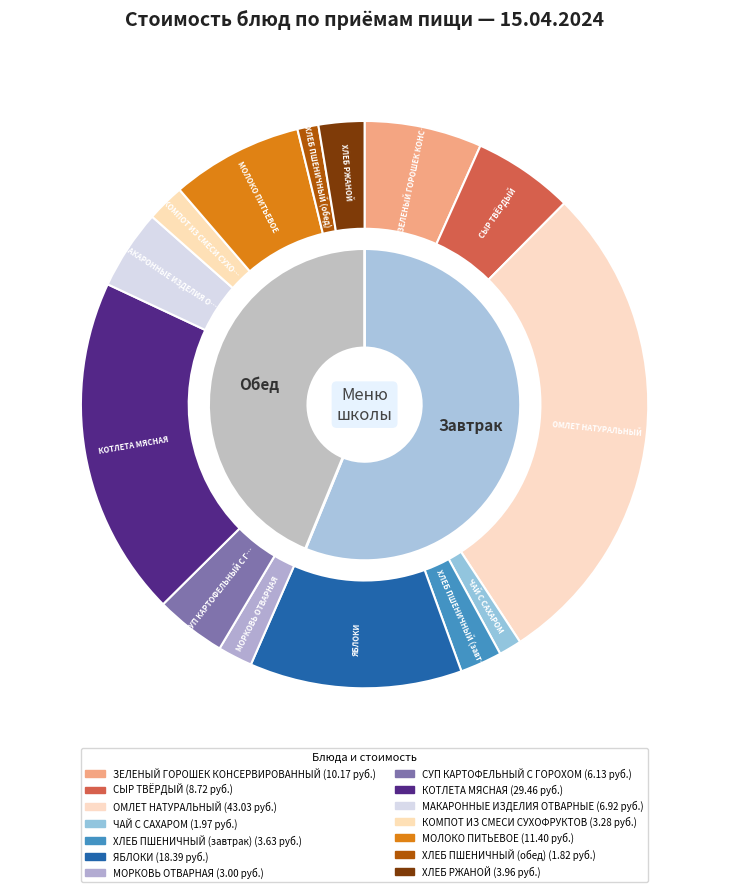

What is the change in value from ХЛЕБ ПШЕНИЧНЫЙ (завтрак) to ХЛЕБ РЖАНОЙ?

+0.3